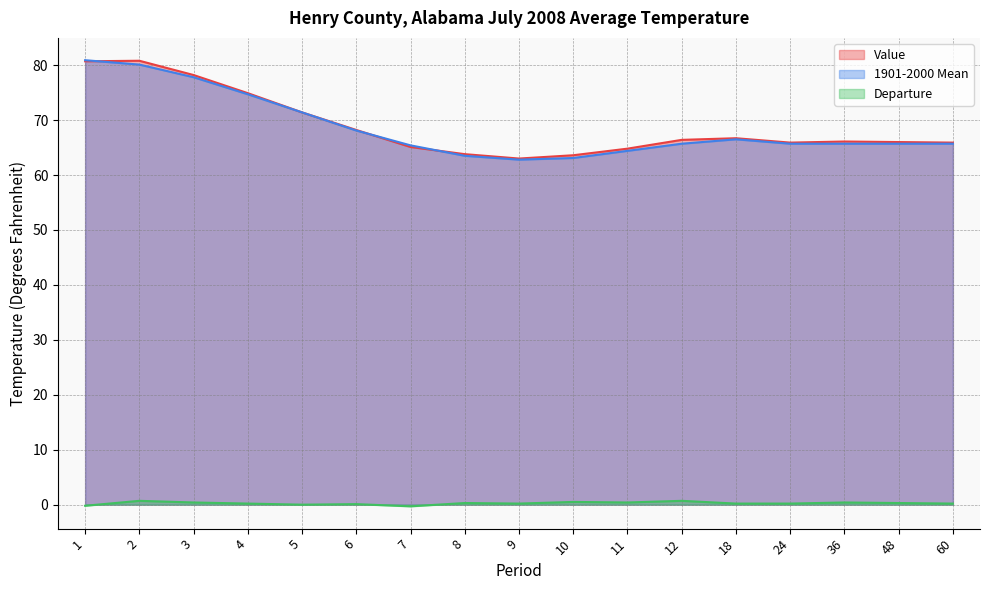

What is the total value across all series at 3?

156.4